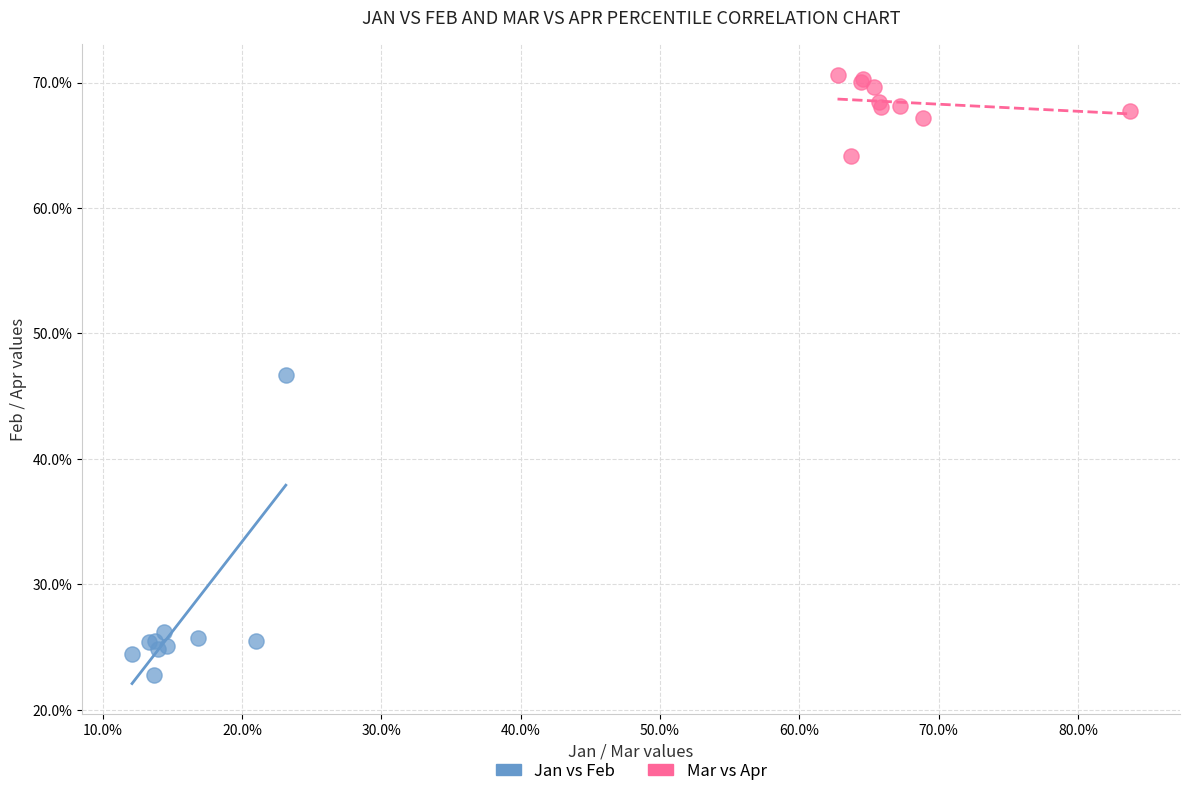

Which series has the widest spread of Y values?

Jan vs Feb